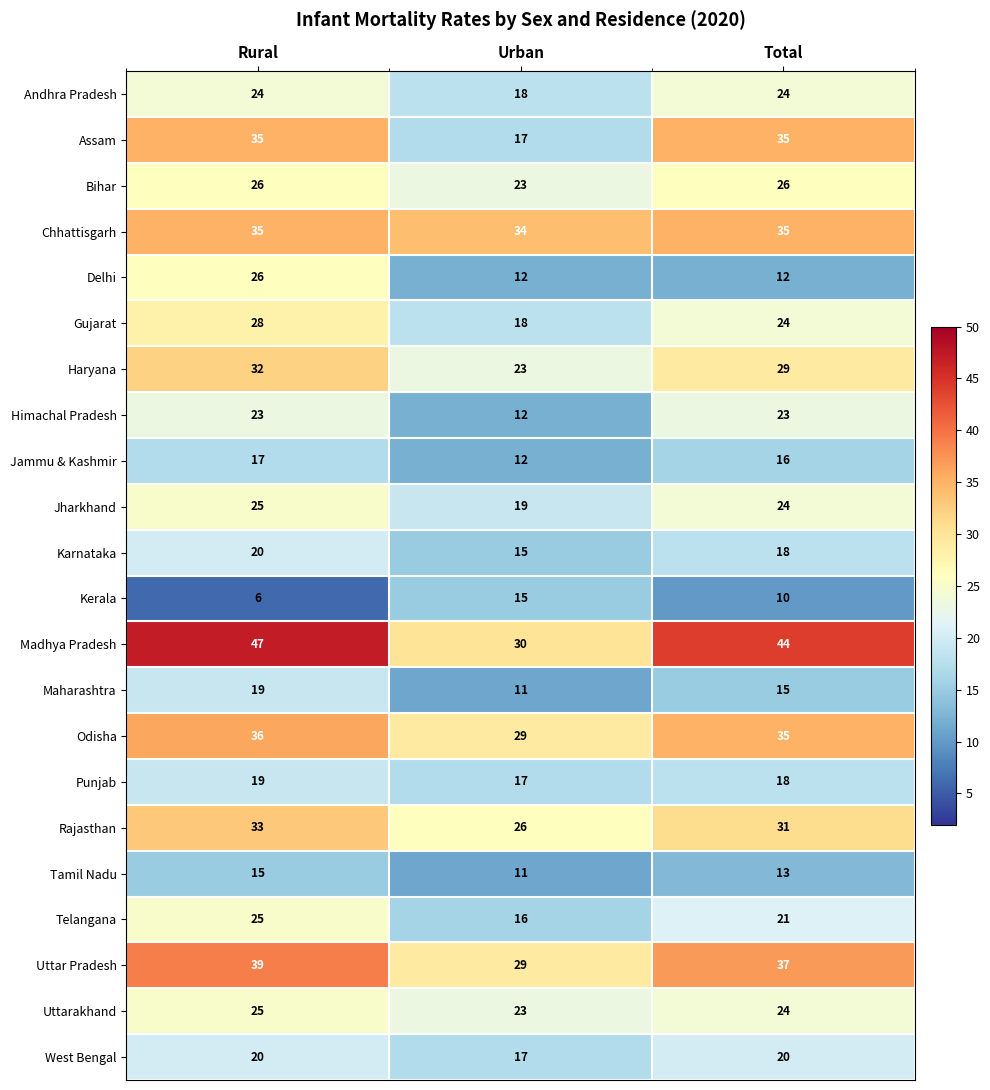

Rank the categories by Kerala value from lowest to highest.

Rural, Total, Urban